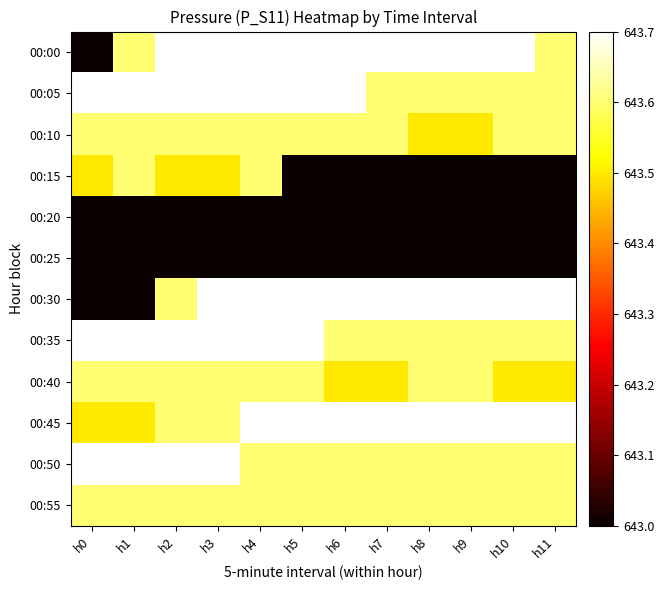

At how many categories does at least one series exceed 643?

12